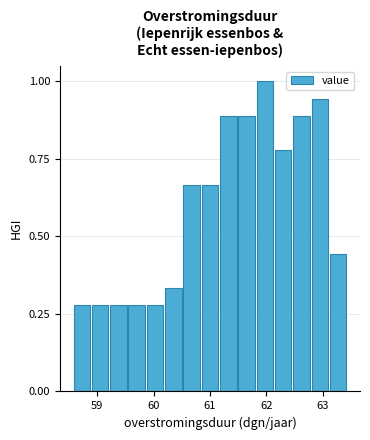

Around what value on the x-axis is the tallest bar? Give the approximate position of its centre, as read against the axis.

62.0